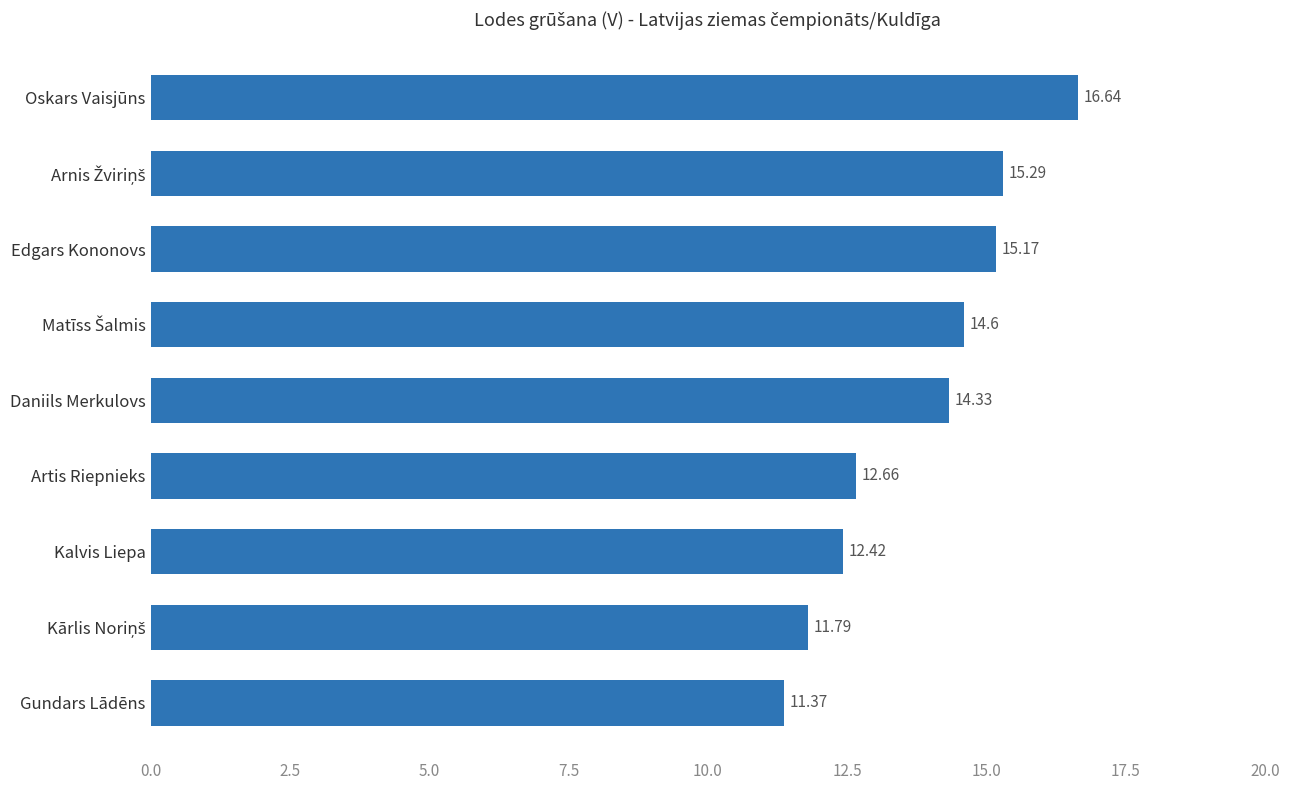

What is the average value?

13.8